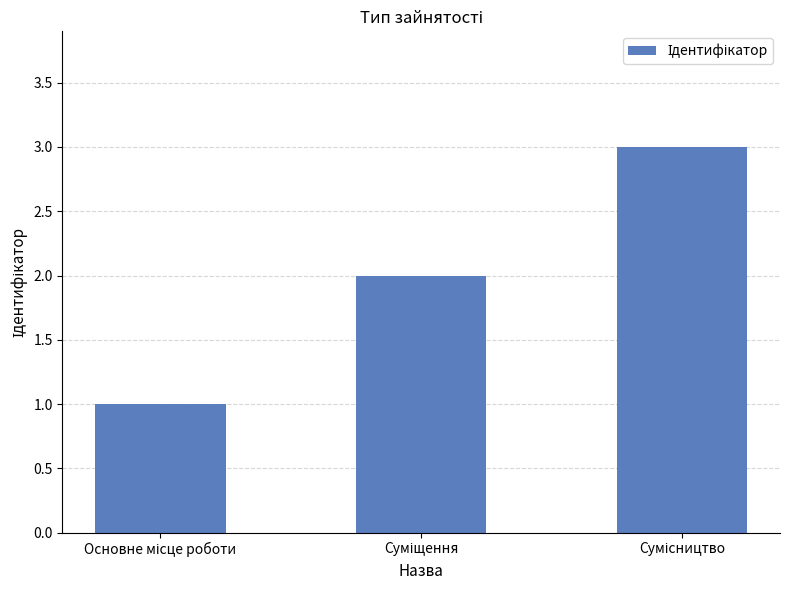

What is the greatest value displayed?

3